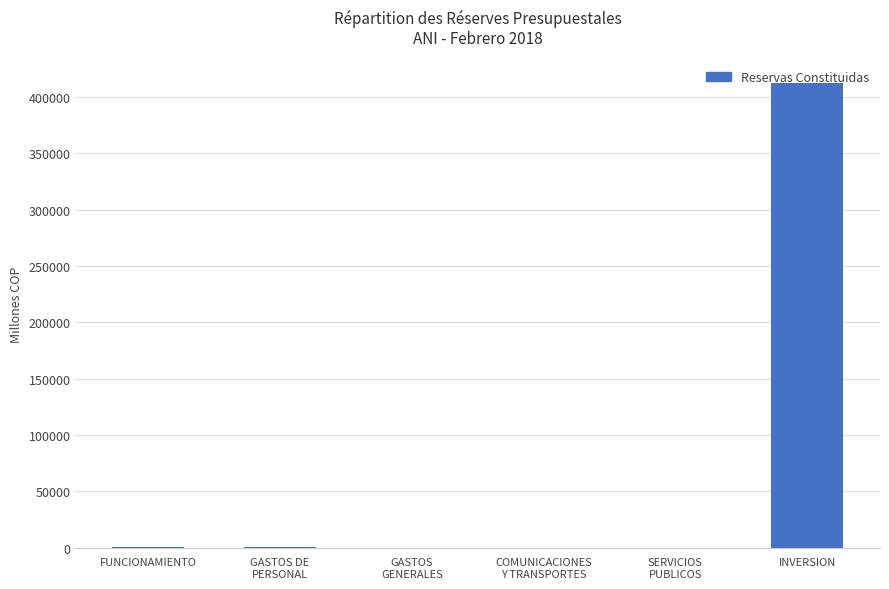

What is the greatest value displayed?

412900.1